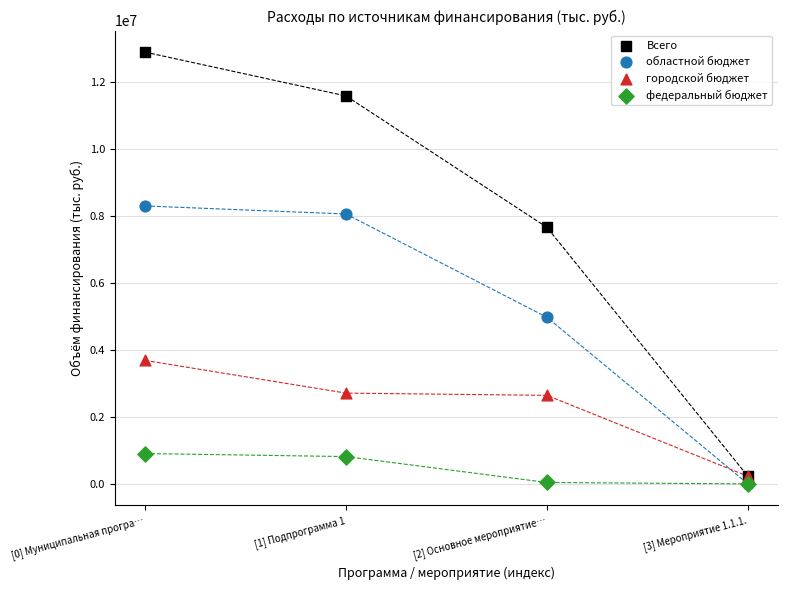

Across all series, what Y value is closest to 6439967?

7652340.1